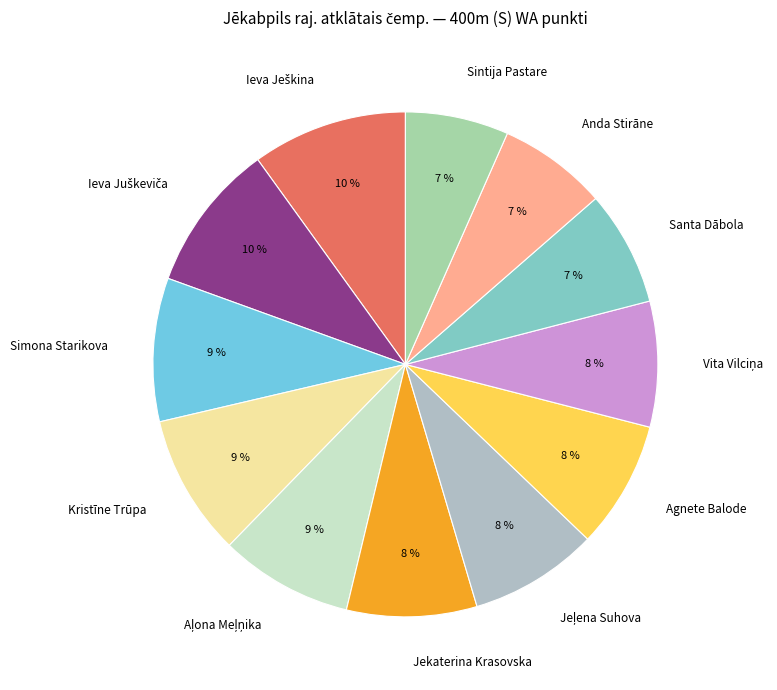

True or false: Agnete Balode accounts for 8% of the total.

True